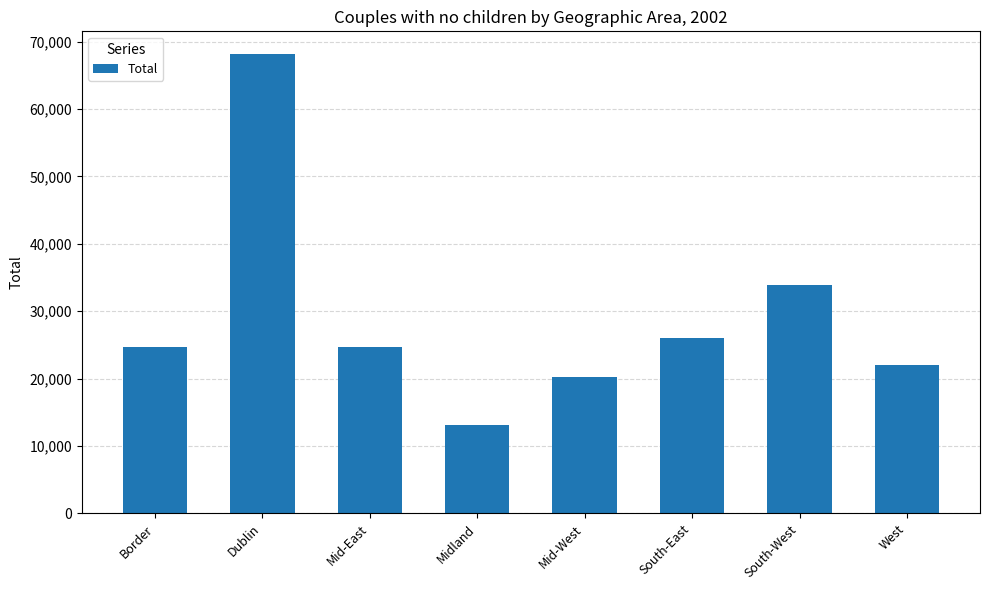

Approximately how many times larger is the value at Border compared to Mid-West?

1.2